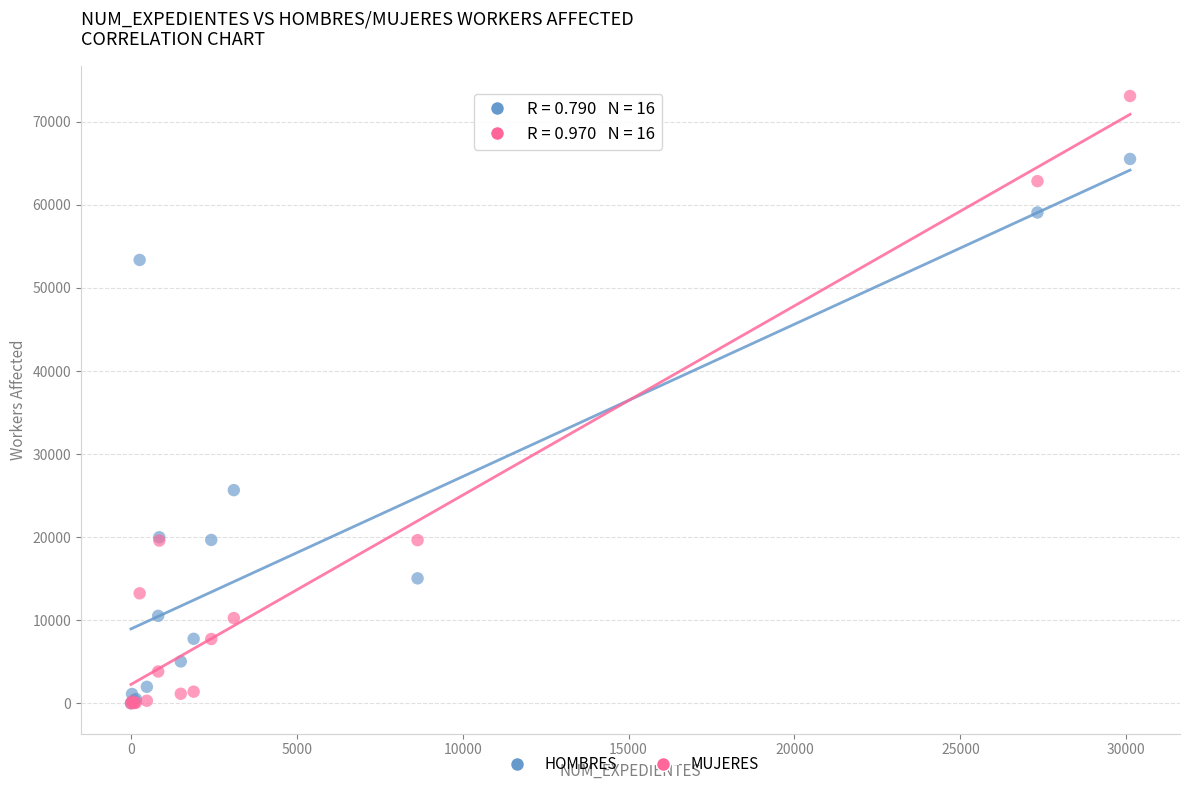

In the HOMBRES series, what Y value is closest to 32776?

25670